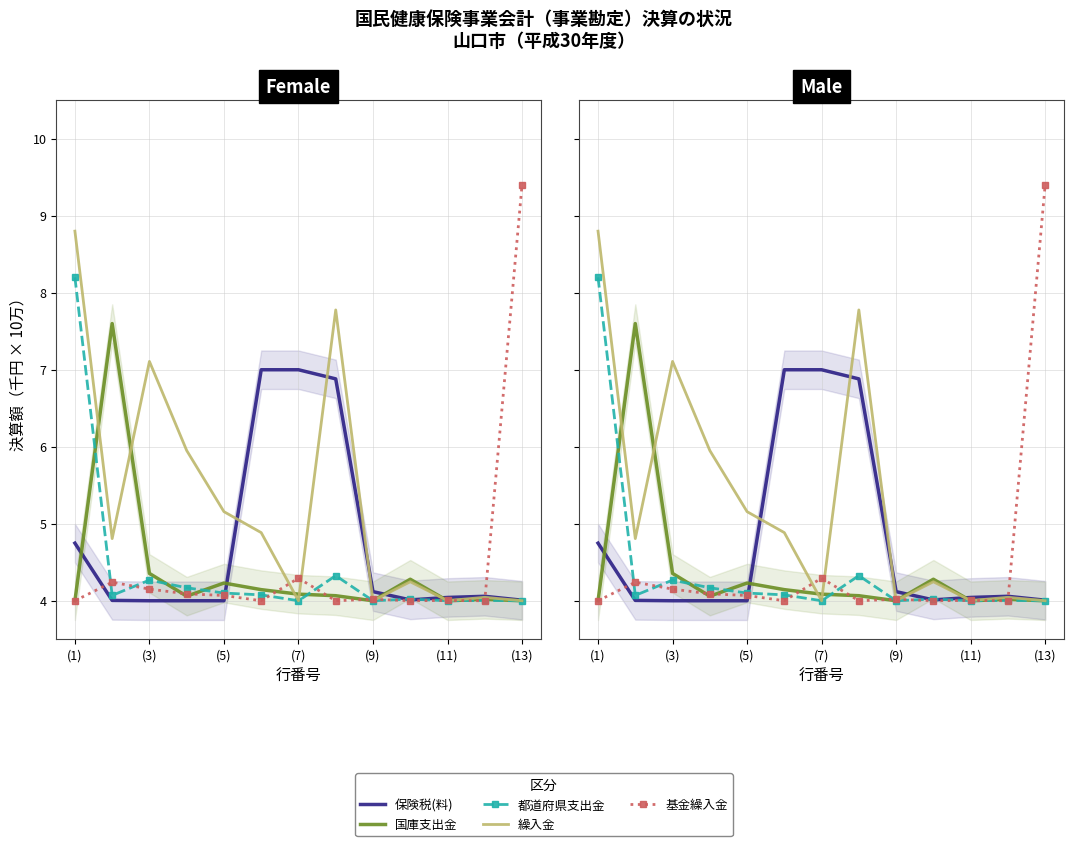

Is the value of 繰入金 at 11 greater than the value of 都道府県支出金 at 11?

Yes